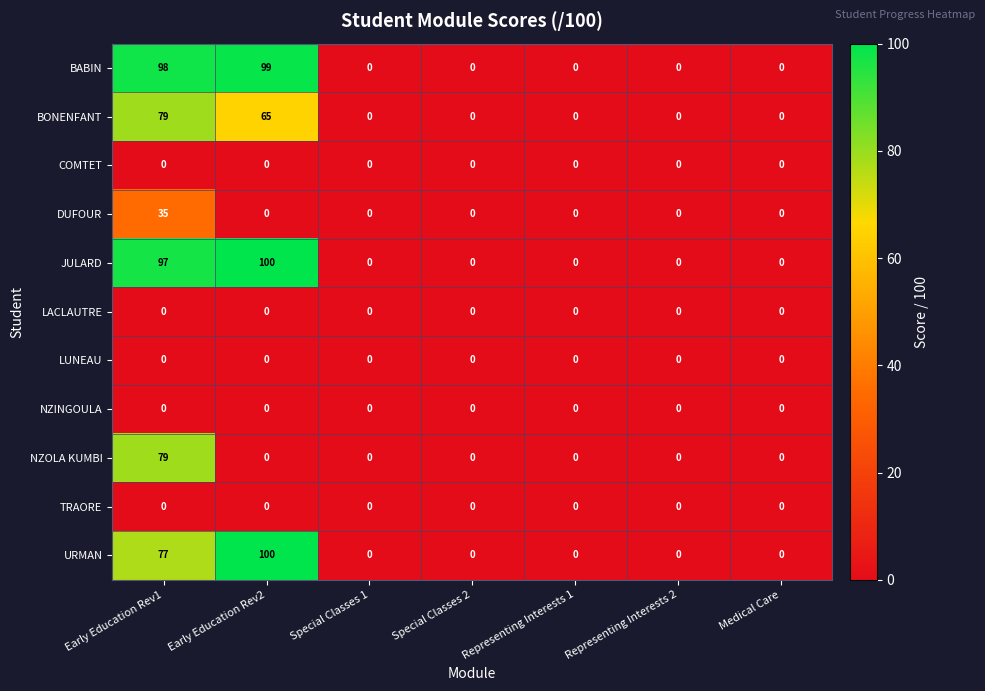

The TRAORE series shows 0 at Medical Care. True or false?

True